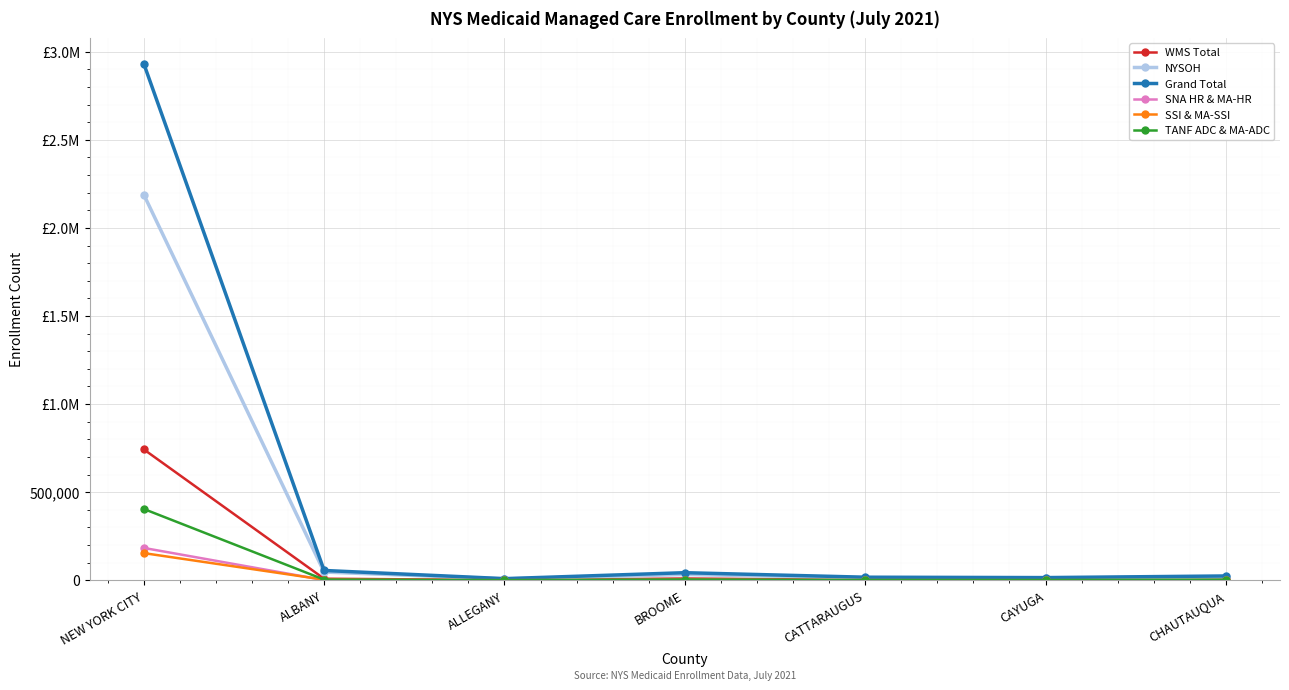

What is the difference between the highest and lowest values at CAYUGA?

15039